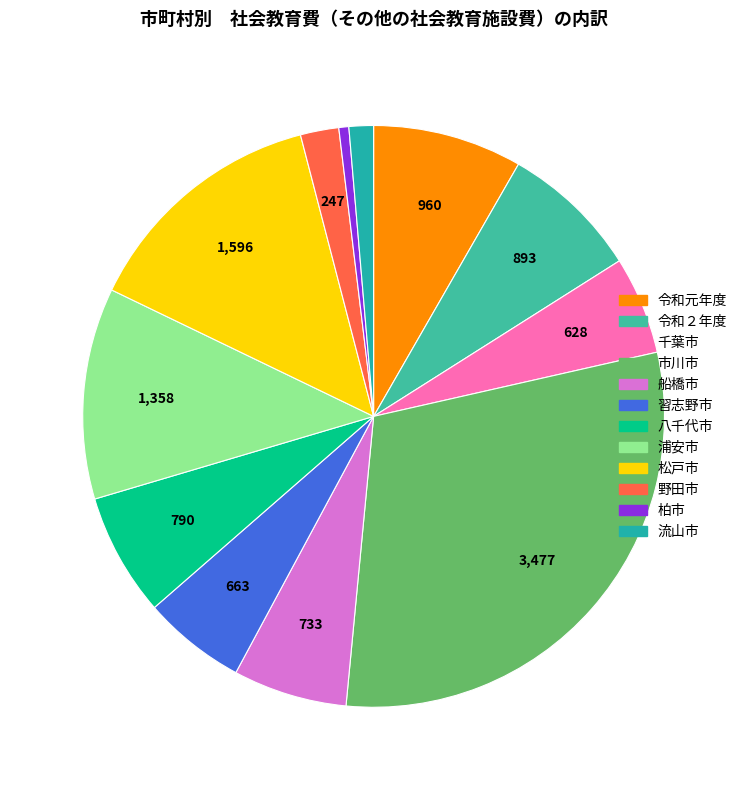

Count the number of slices in the pie.

12